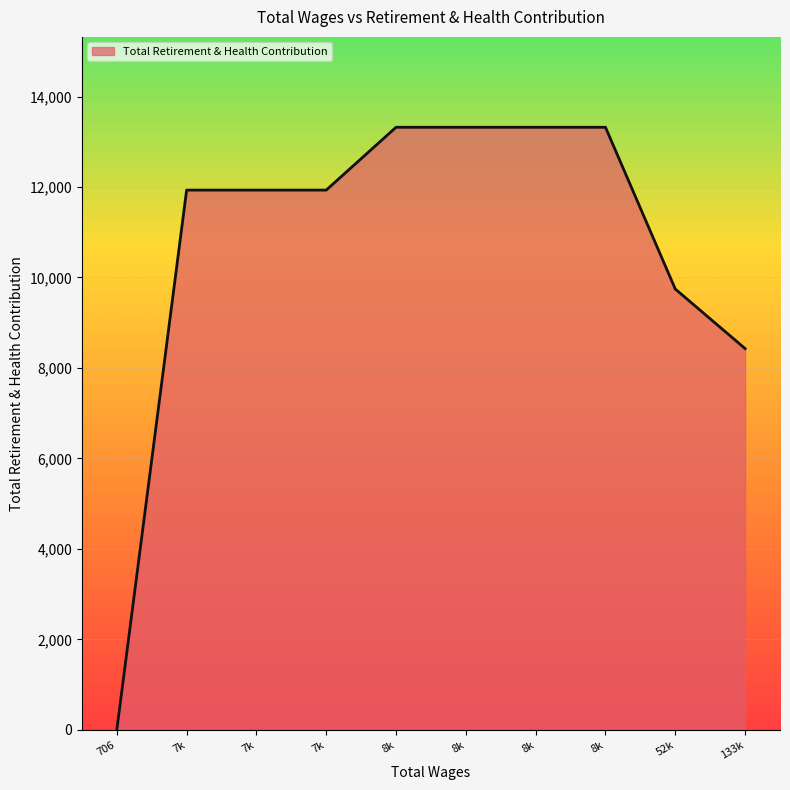

Rank the categories by value from lowest to highest.

706.0, 133410.0, 52639.0, 7766.0, 7766.0, 7766.0, 8956.0, 8516.0, 8472.0, 8472.0